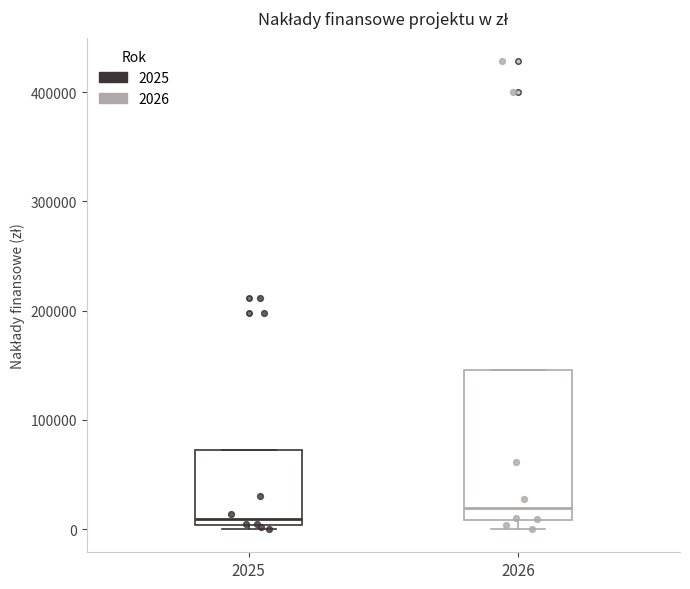

Where is the upper edge of the box at x = 2026 on the y-axis? The values are not printed on the chart, so give them approximately, as read against the axis.

150000